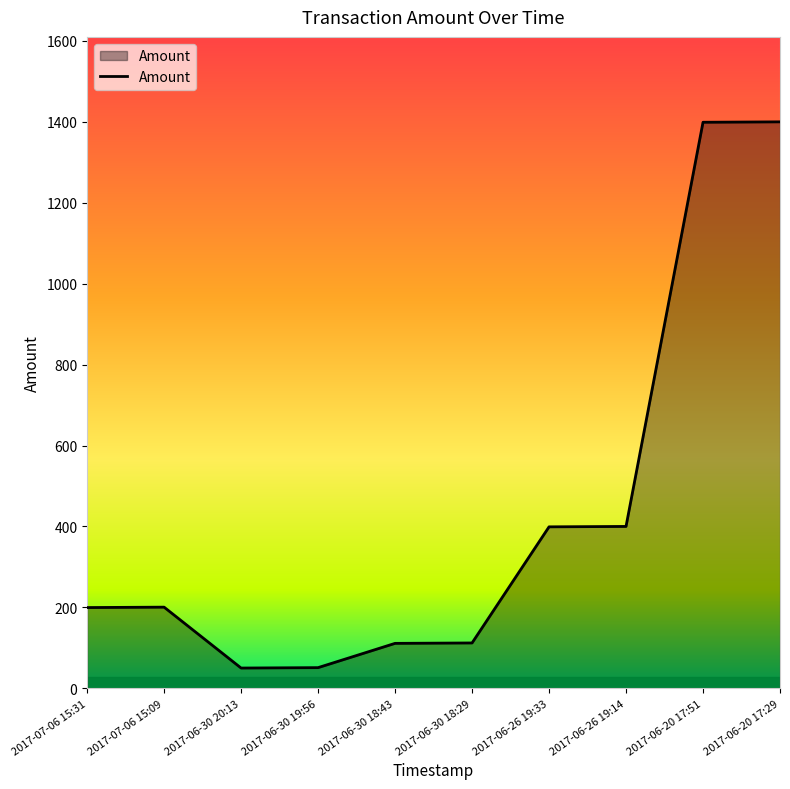

What is the change in value from 2017-07-06 15:09 to 2017-06-30 18:43?

-89.5